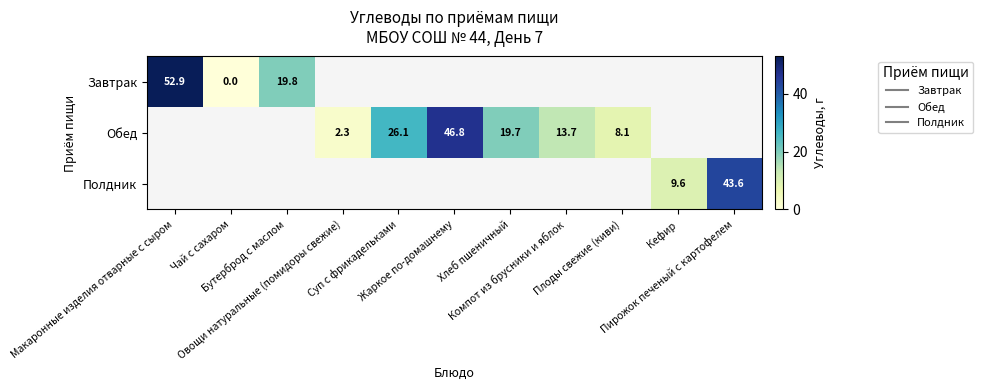

What is the difference between the maximum and minimum values in the Завтрак series?

52.9